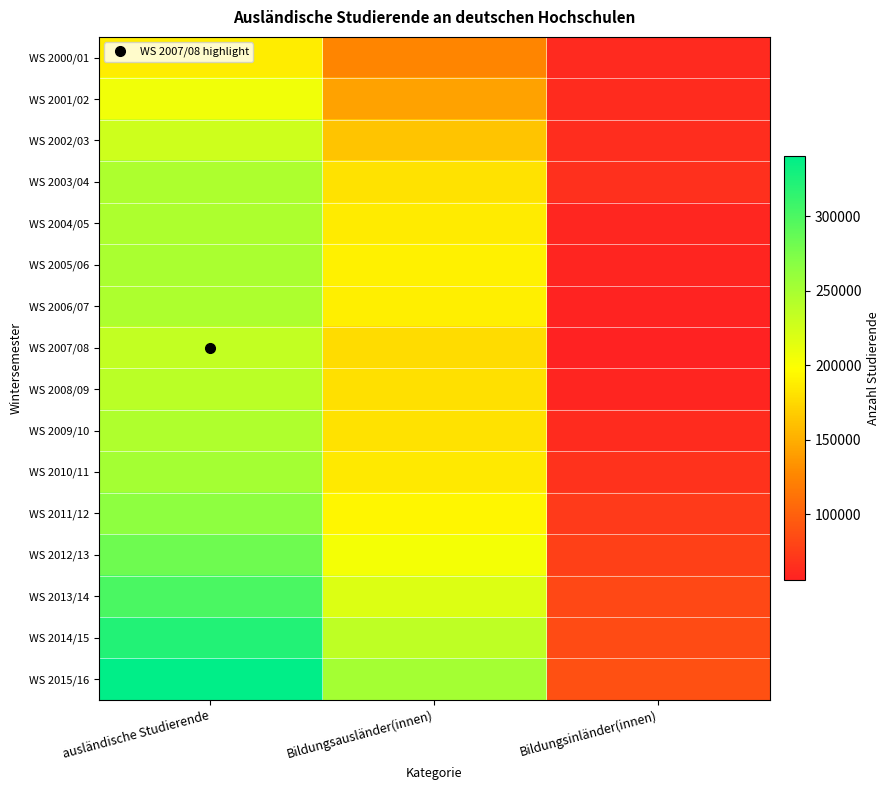

Reading left to right, extract all data points from this chart.

WS 2000/01: ausländische Studierende=187027	Bildungsausländer(innen)=125714	Bildungsinländer(innen)=61313
WS 2001/02: ausländische Studierende=206141	Bildungsausländer(innen)=142786	Bildungsinländer(innen)=63355
WS 2002/03: ausländische Studierende=227026	Bildungsausländer(innen)=163213	Bildungsinländer(innen)=63813
WS 2003/04: ausländische Studierende=246136	Bildungsausländer(innen)=180306	Bildungsinländer(innen)=65830
WS 2004/05: ausländische Studierende=246334	Bildungsausländer(innen)=186656	Bildungsinländer(innen)=59678
WS 2005/06: ausländische Studierende=248357	Bildungsausländer(innen)=189450	Bildungsinländer(innen)=58907
WS 2006/07: ausländische Studierende=246369	Bildungsausländer(innen)=188436	Bildungsinländer(innen)=57933
WS 2007/08: ausländische Studierende=233606	Bildungsausländer(innen)=177852	Bildungsinländer(innen)=55754
WS 2008/09: ausländische Studierende=239143	Bildungsausländer(innen)=180222	Bildungsinländer(innen)=58921
WS 2009/10: ausländische Studierende=244775	Bildungsausländer(innen)=181249	Bildungsinländer(innen)=63526
WS 2010/11: ausländische Studierende=252032	Bildungsausländer(innen)=184960	Bildungsinländer(innen)=67072
WS 2011/12: ausländische Studierende=265292	Bildungsausländer(innen)=192853	Bildungsinländer(innen)=72439
WS 2012/13: ausländische Studierende=282201	Bildungsausländer(innen)=204644	Bildungsinländer(innen)=77557
WS 2013/14: ausländische Studierende=301350	Bildungsausländer(innen)=218848	Bildungsinländer(innen)=82502
WS 2014/15: ausländische Studierende=321569	Bildungsausländer(innen)=235858	Bildungsinländer(innen)=85711
WS 2015/16: ausländische Studierende=340305	Bildungsausländer(innen)=251542	Bildungsinländer(innen)=88763